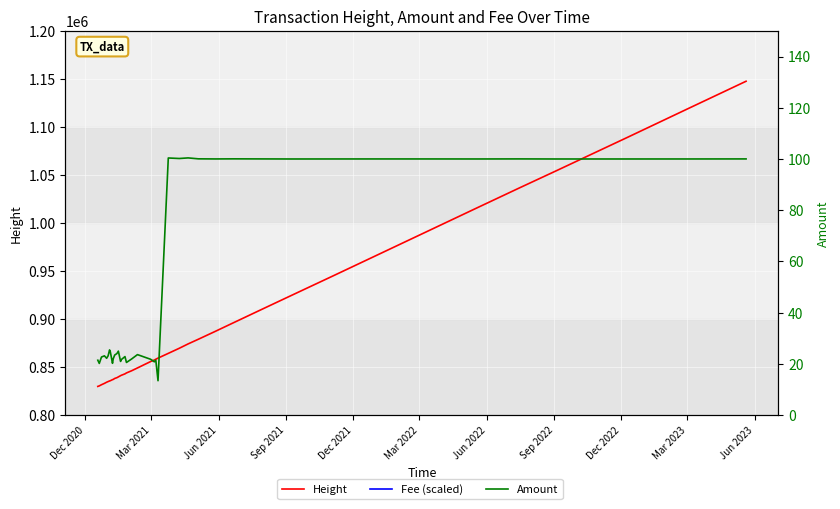

Rank the series by their average value, from lowest to highest.

Amount, Fee (scaled), Height